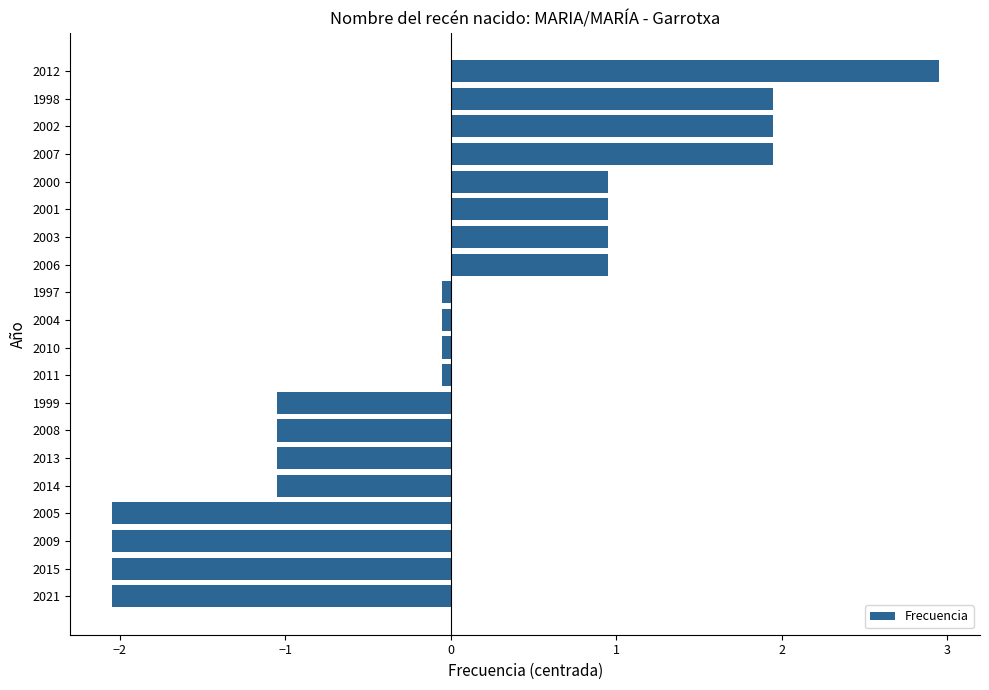

What value does the data have at 2000?

1.0